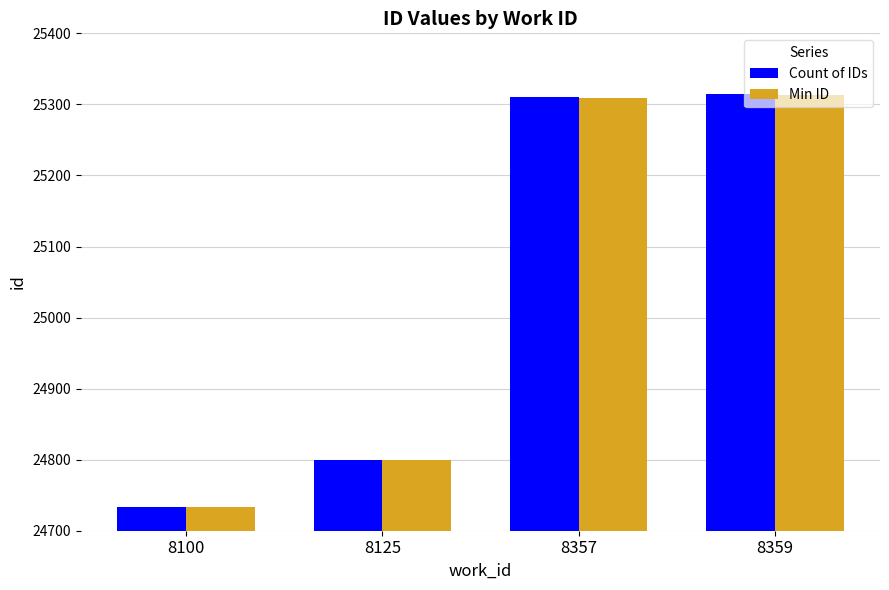

What is the value of the Min ID bar at the 2nd from the left?

24799